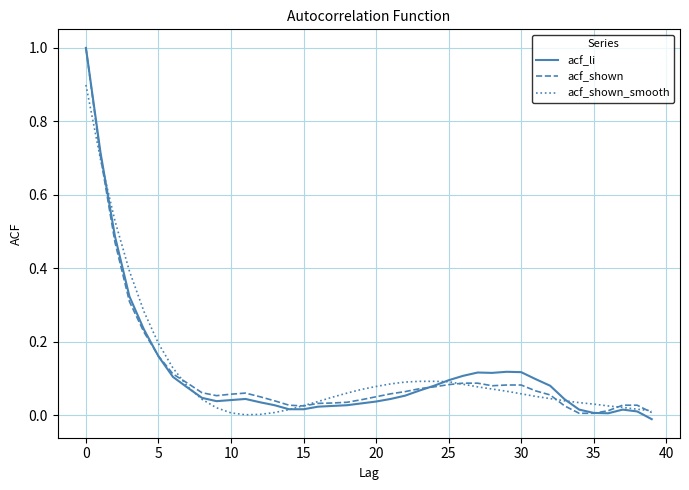

List the series in order of their overall mean, highest first.

acf_shown_smooth, acf_li, acf_shown